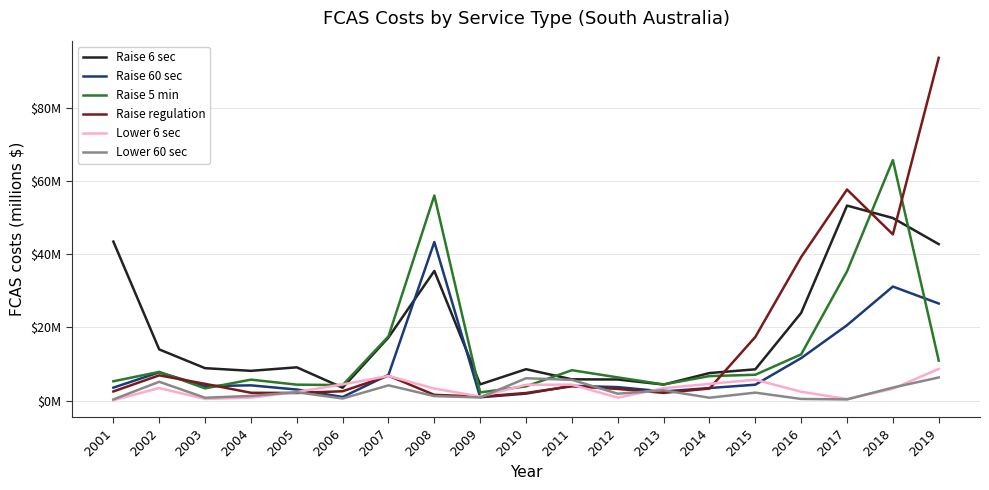

What is the sum of all Lower 6 sec values?

60.4